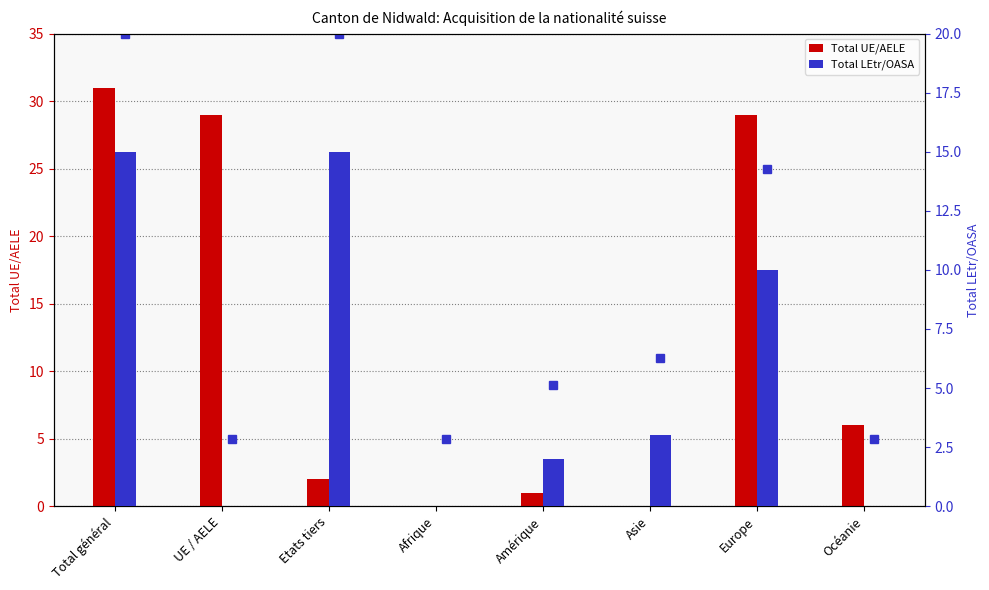

List the series in order of their peak value, highest first.

Total UE/AELE, Total LEtr/OASA